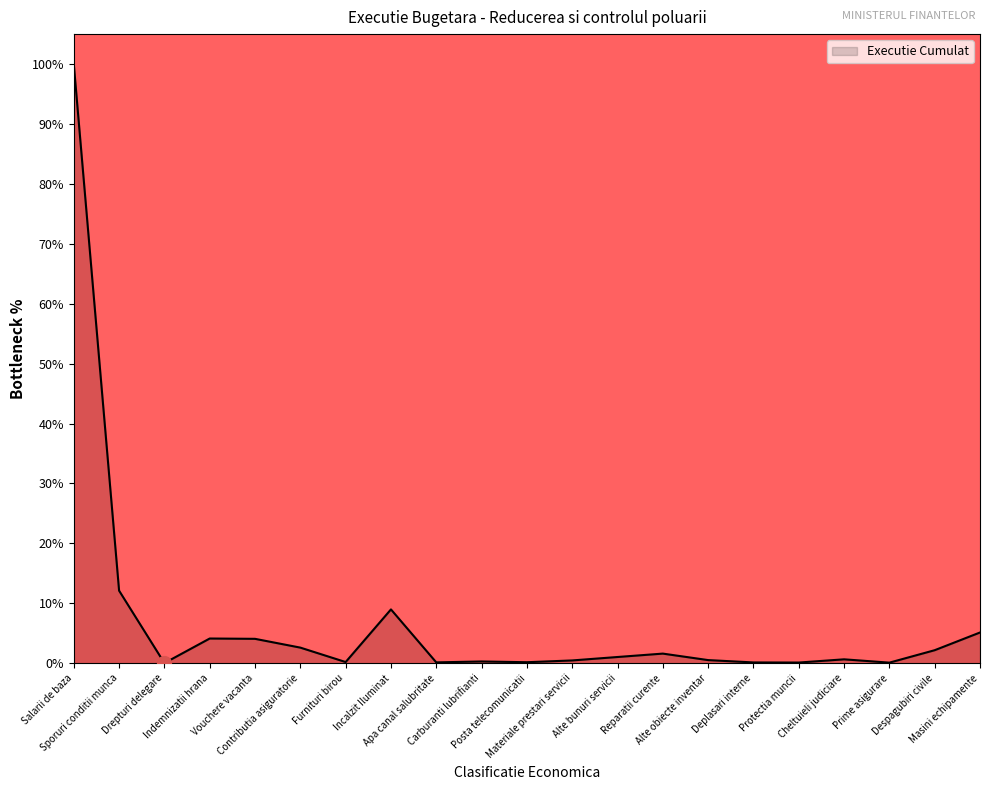

What is the difference between the maximum and minimum values?

100.0